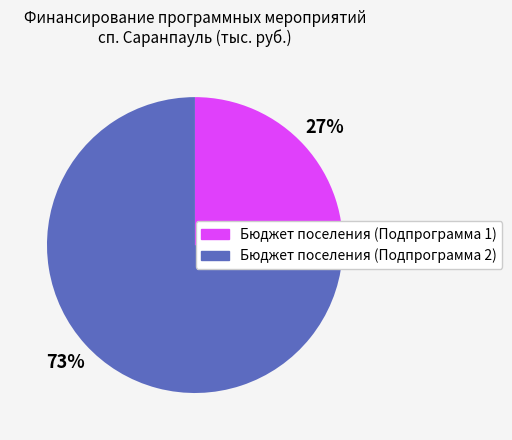

Rank the categories by value from highest to lowest.

Бюджет поселения (Подпрограмма 2), Бюджет поселения (Подпрограмма 1)